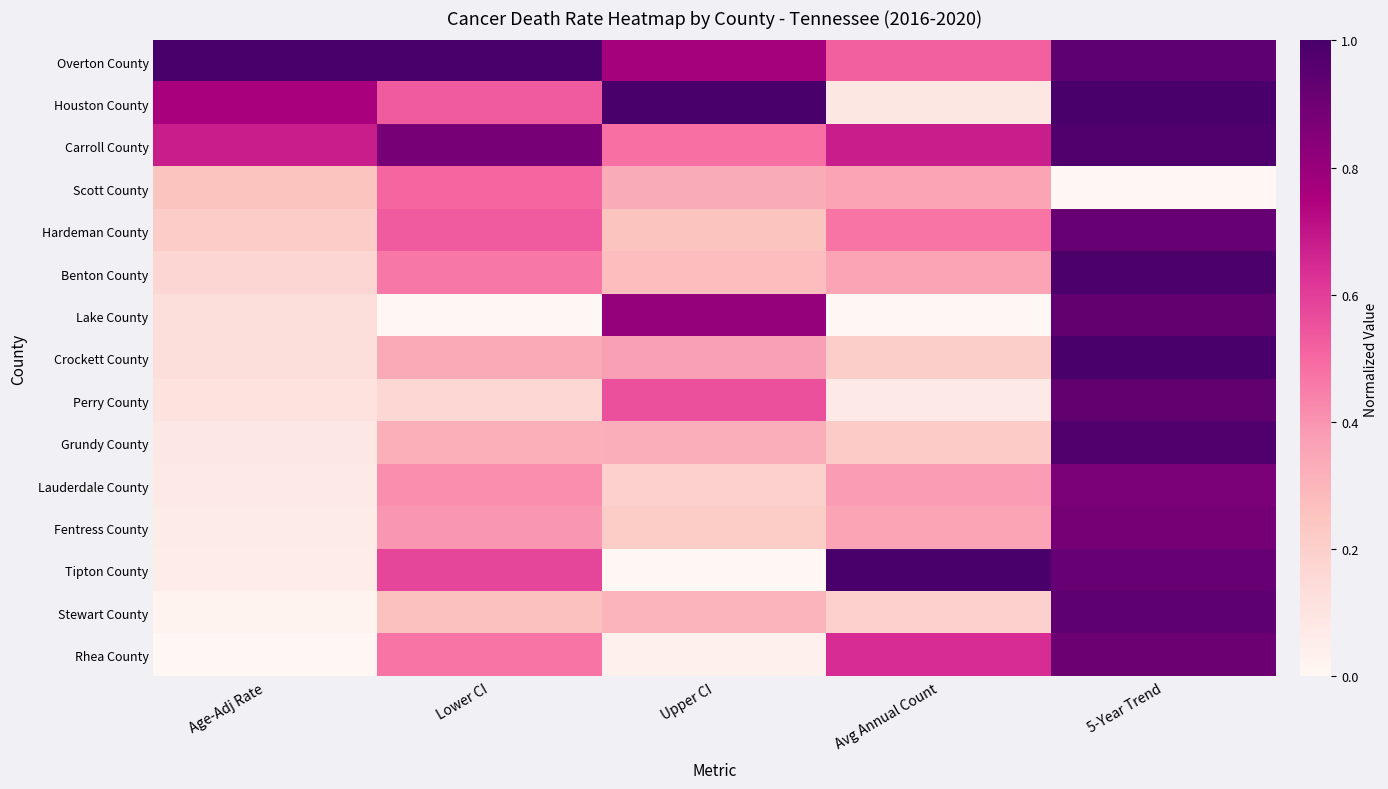

Rank the series at Age-Adj Rate from lowest to highest value.

Rhea County, Stewart County, Tipton County, Fentress County, Lauderdale County, Grundy County, Perry County, Crockett County, Lake County, Benton County, Hardeman County, Scott County, Carroll County, Houston County, Overton County